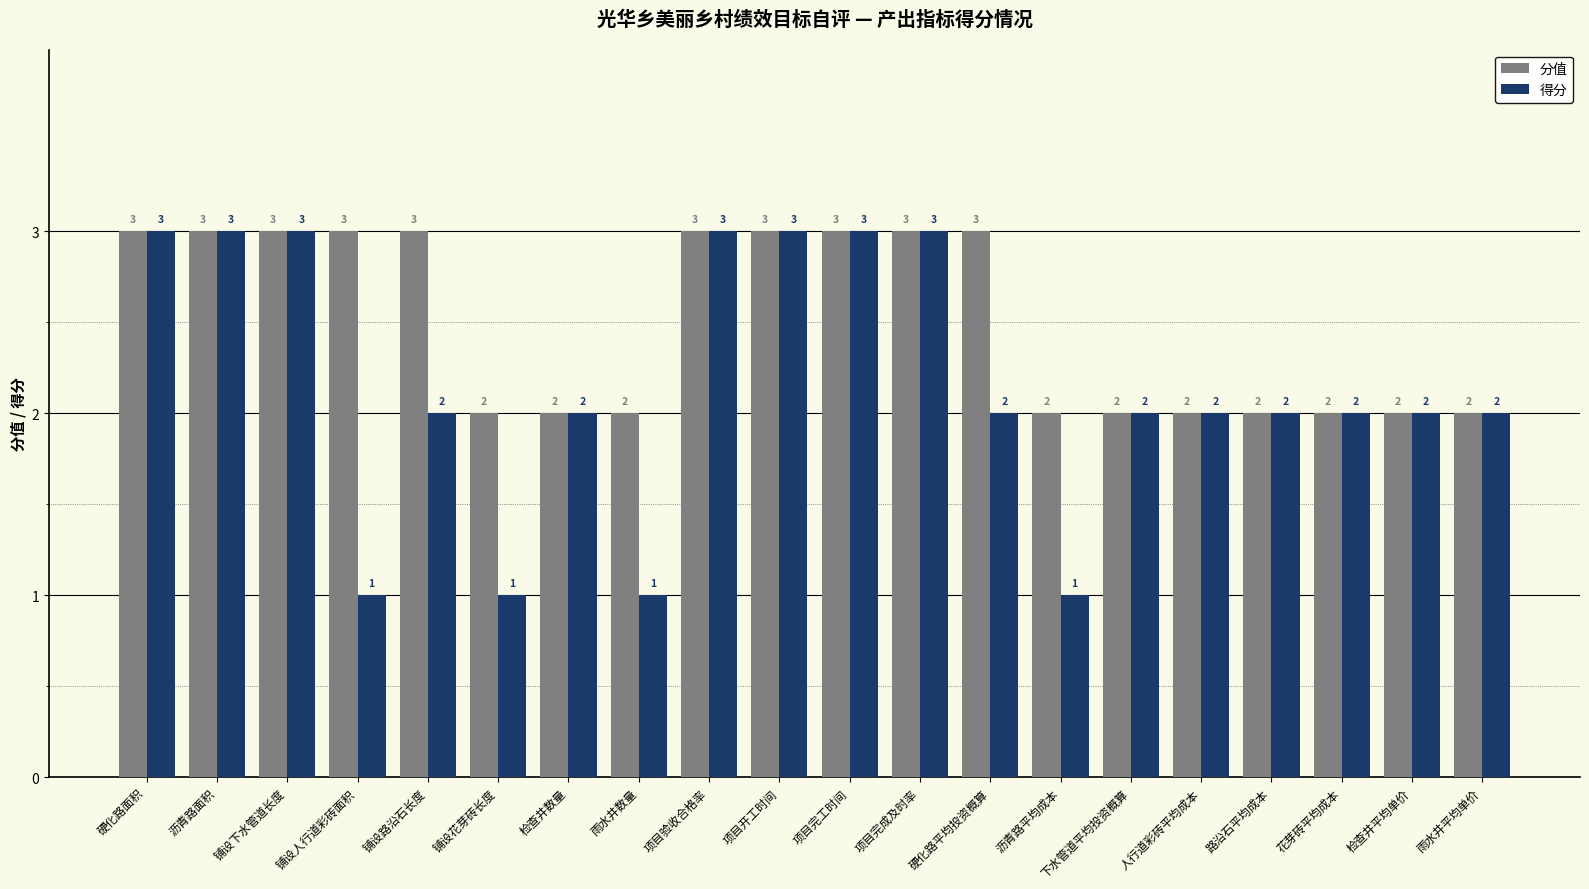

What is the label of the 6th bar from the right?

下水管道平均投资概算